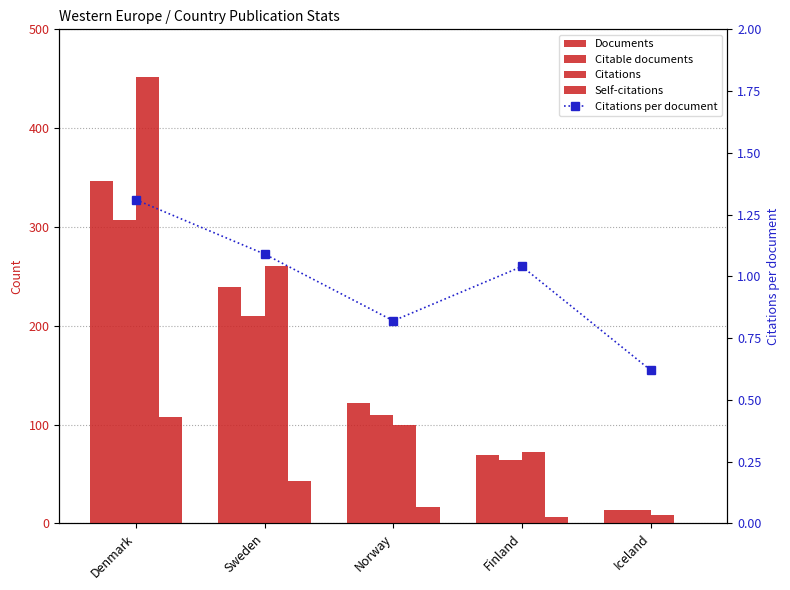

How many data points in Documents are above 122?

2